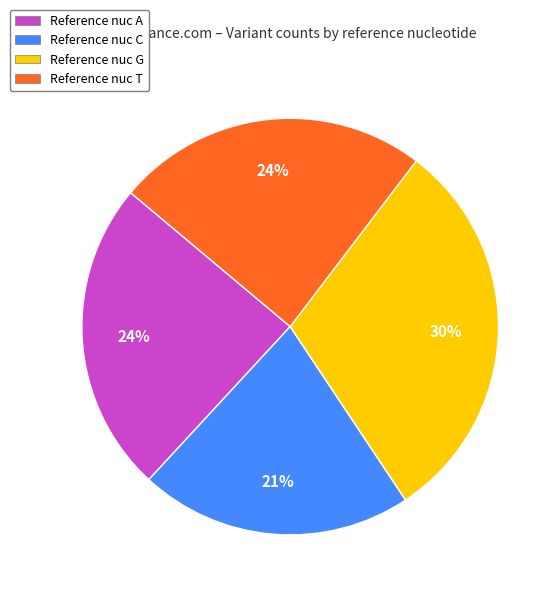

To the nearest percent, what is the difference between the largest and smallest slice percentages?

9%